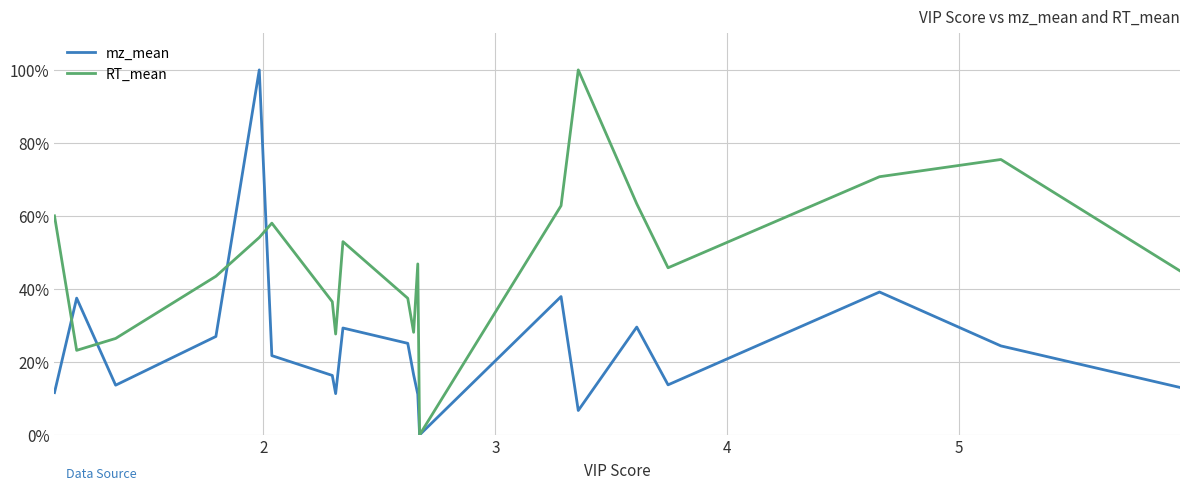

What is the difference between the maximum and minimum values in the RT_mean series?

100.0